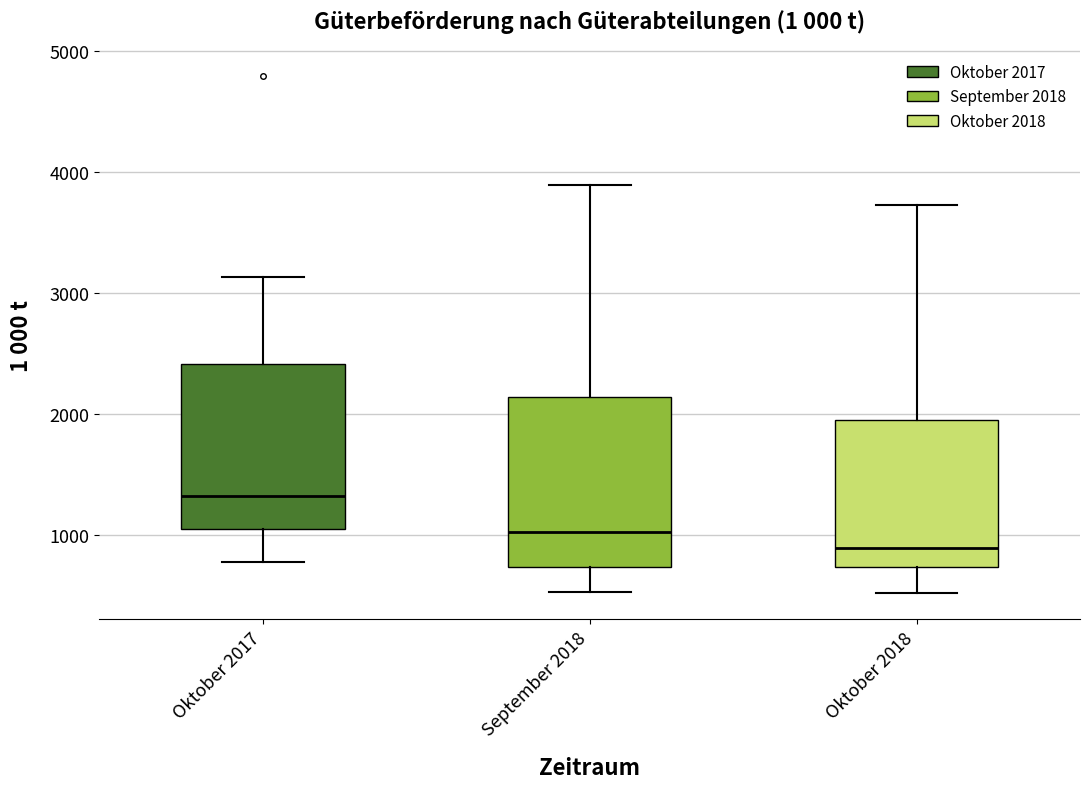

Reading left to right, transcribe this box plot: for each box, give where its median line is, the range the box spans, and where its two whiskers end, as read against the y-axis. The values are not printed on the chart, so give them approximately, as read against the axis.

Oktober 2017: median 1300, box 1100 to 2400, whiskers 800 to 3100
September 2018: median 1000, box 700 to 2100, whiskers 500 to 3900
Oktober 2018: median 900, box 700 to 2000, whiskers 500 to 3700